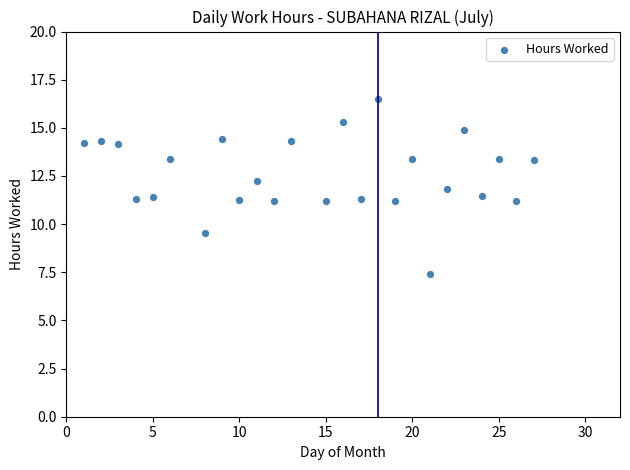

What is the range of X values (max minus min)?

26.0